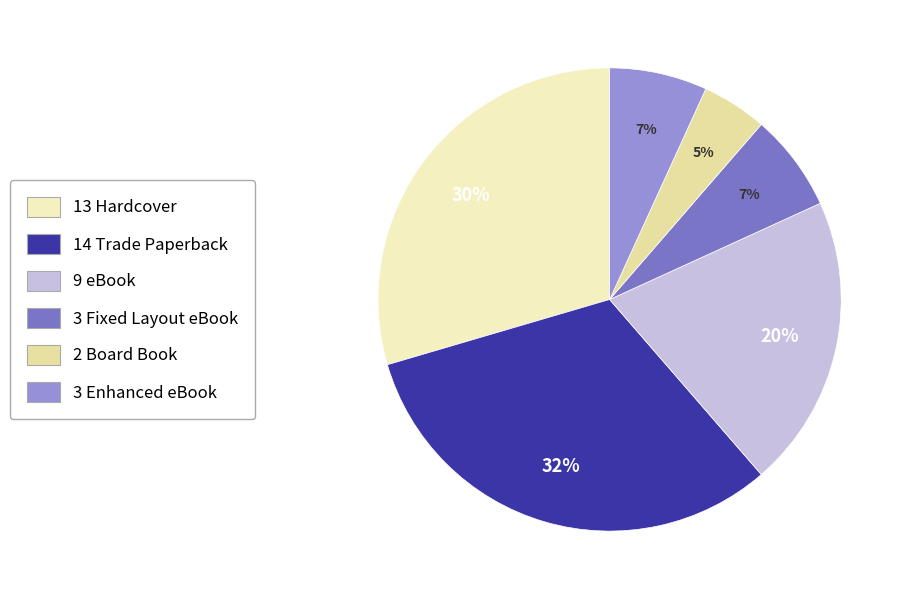

How many segments does this pie chart have?

6